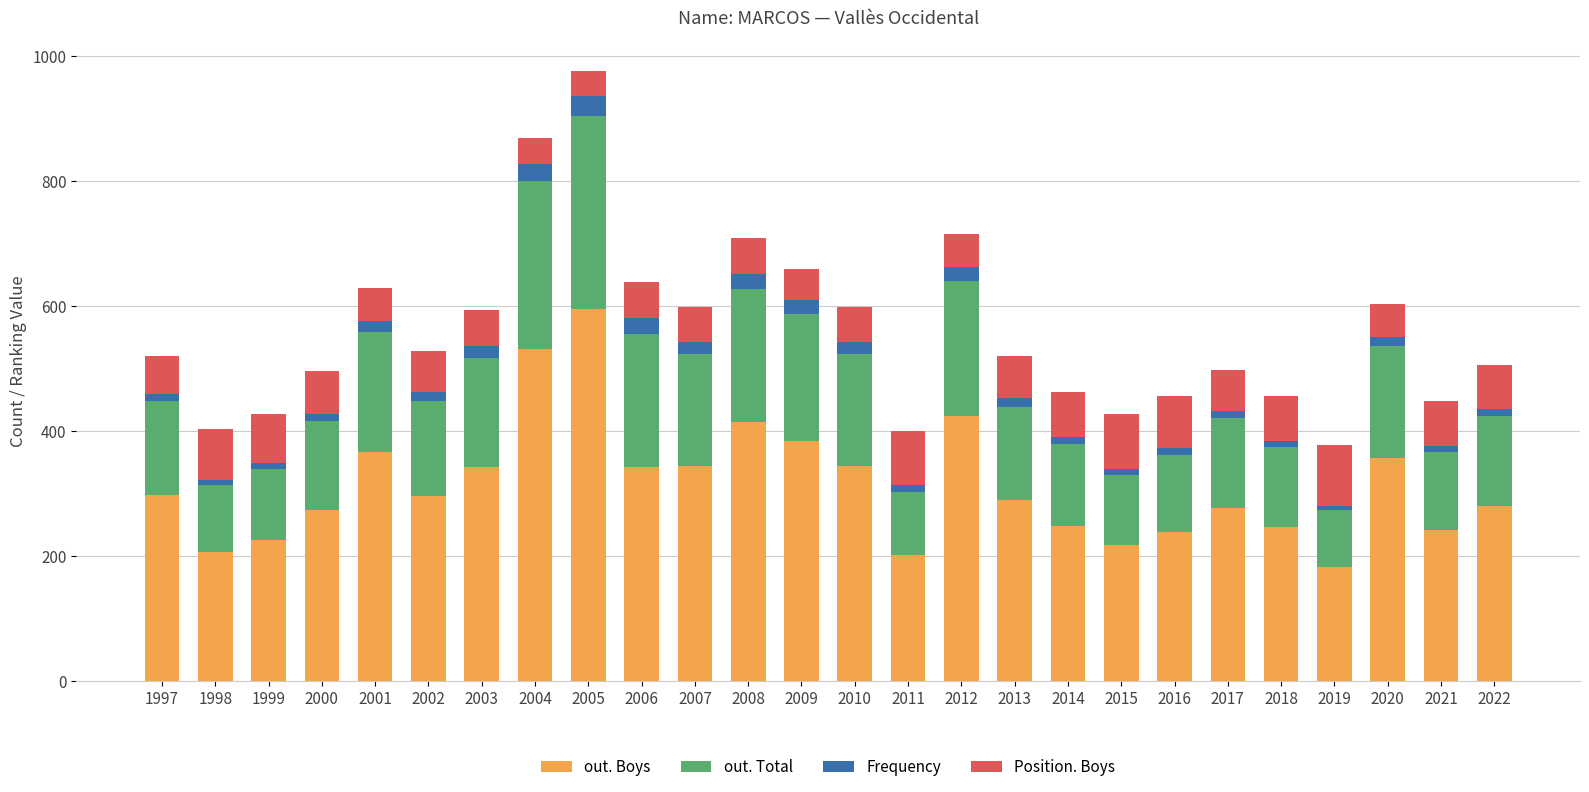

The out. Boys series shows 304 at 1998. True or false?

False